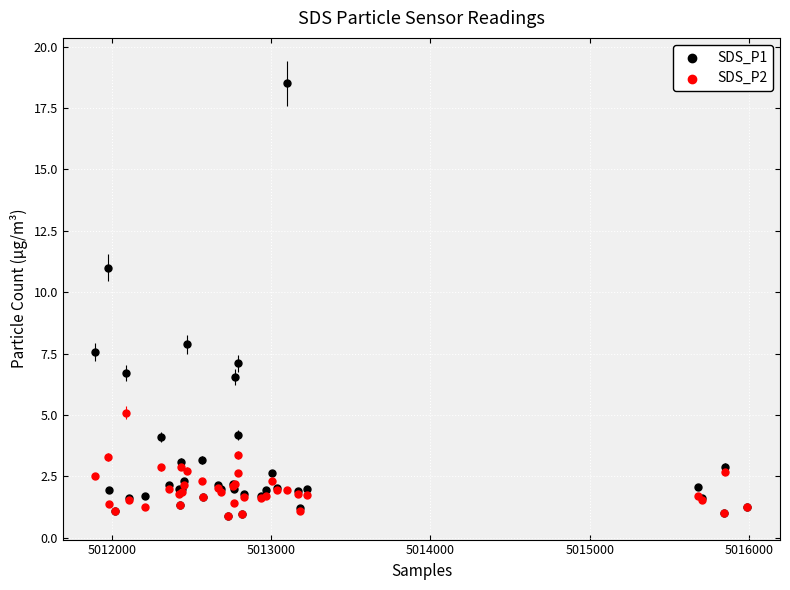

Which series reaches the maximum Y coordinate?

SDS_P1